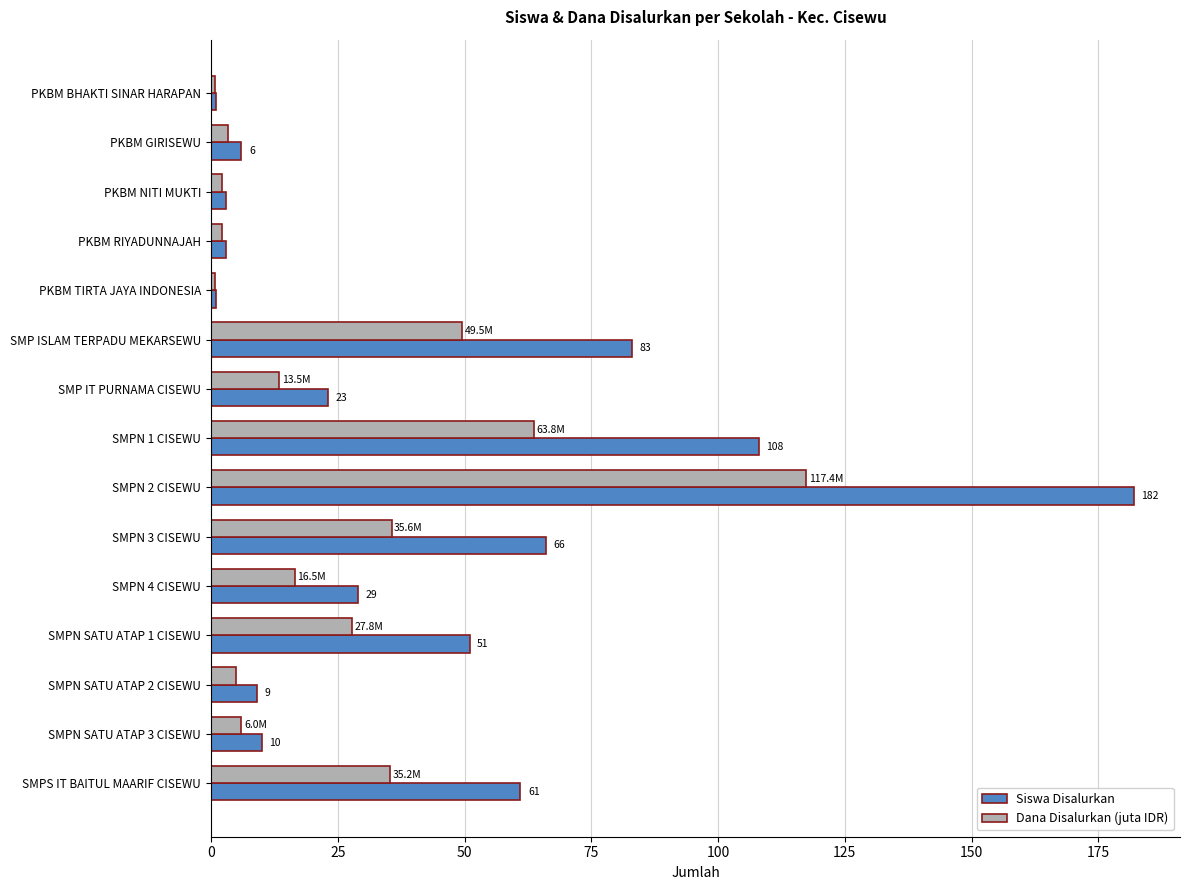

At which label is Dana Disalurkan (juta IDR) closest to 59?

SMPN 1 CISEWU